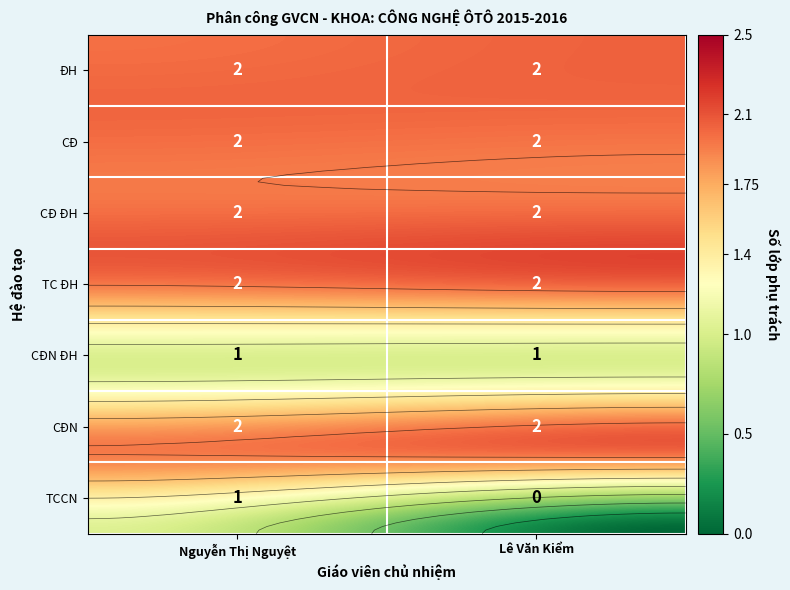

What is the greatest value displayed?

2